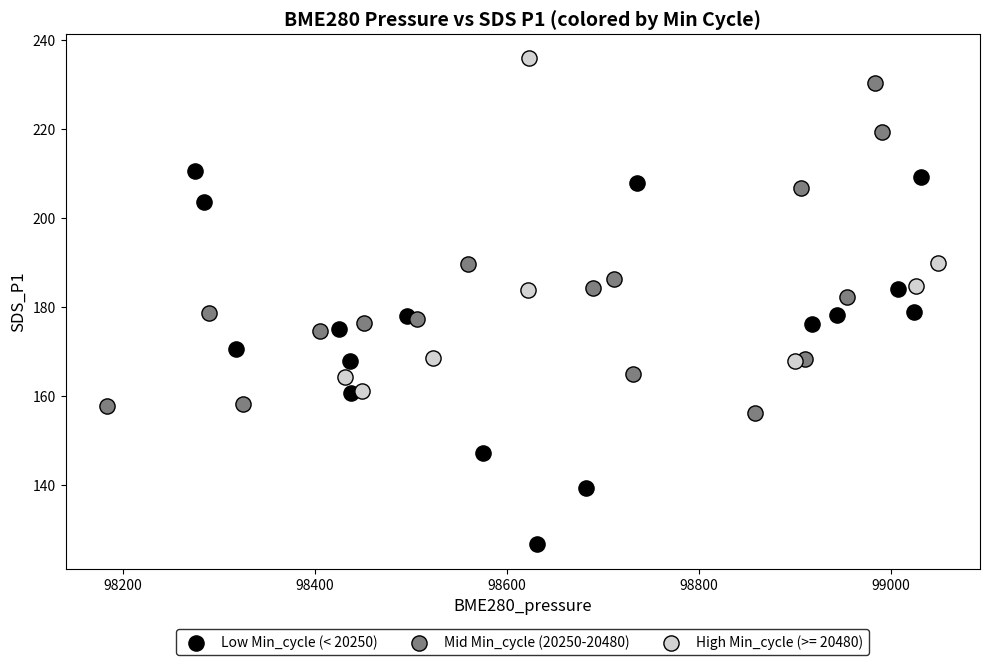

Which series reaches the minimum Y coordinate?

Low Min_cycle (< 20250)